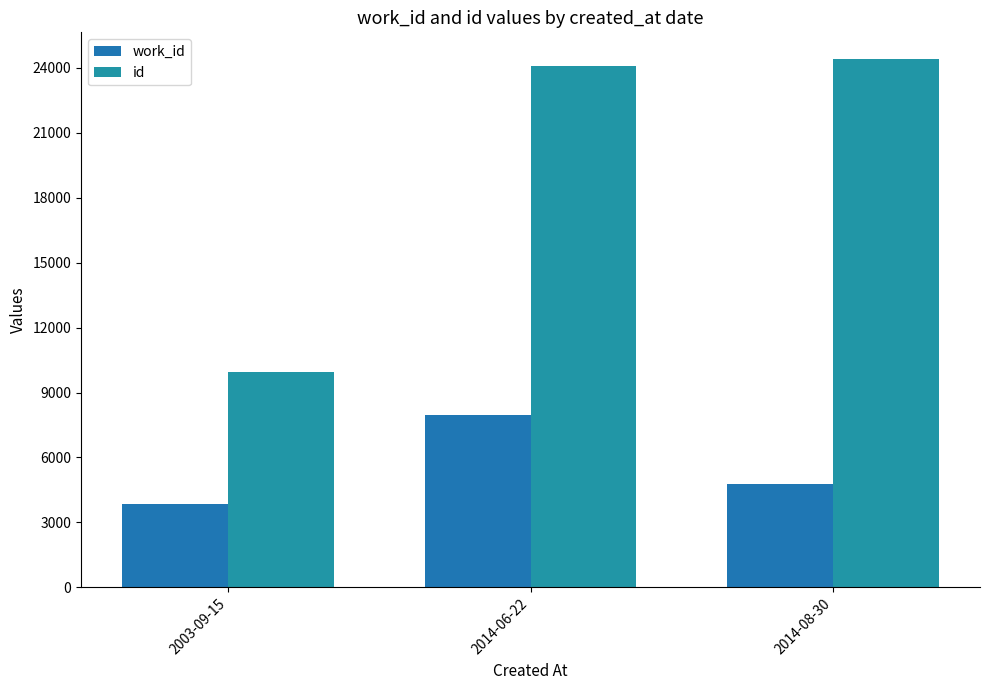

What is the difference between the highest and lowest values at 2014-06-22?

16142